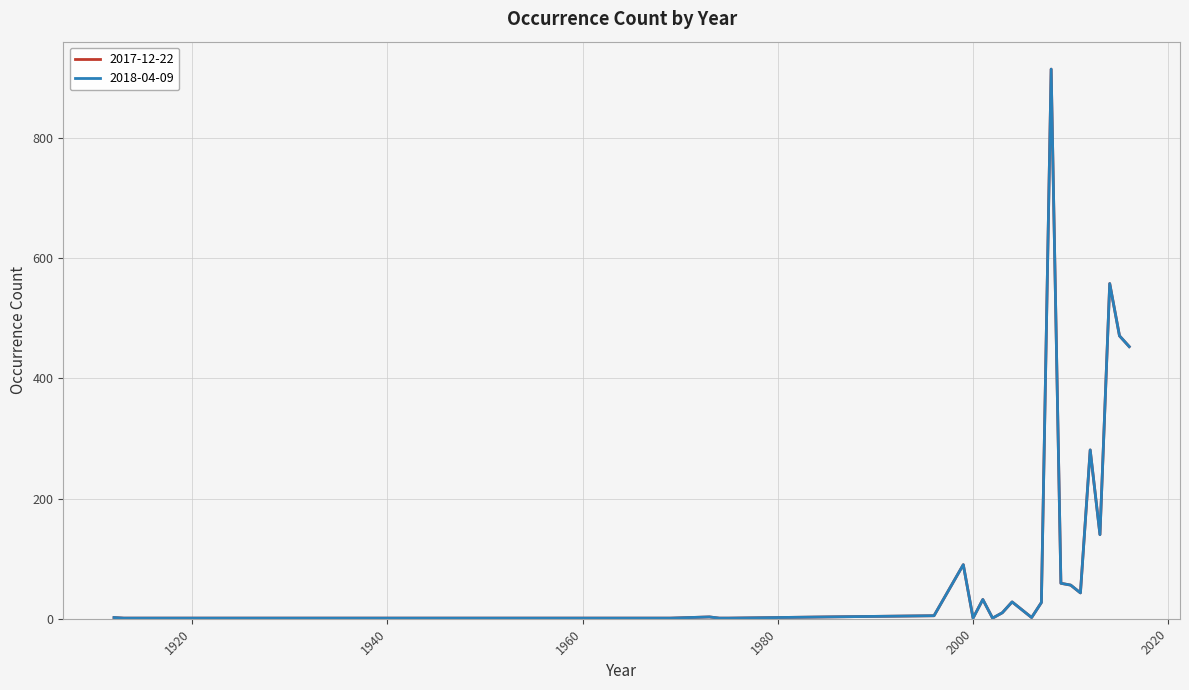

How many interior local peaks does the 2017-12-22 series have?

7